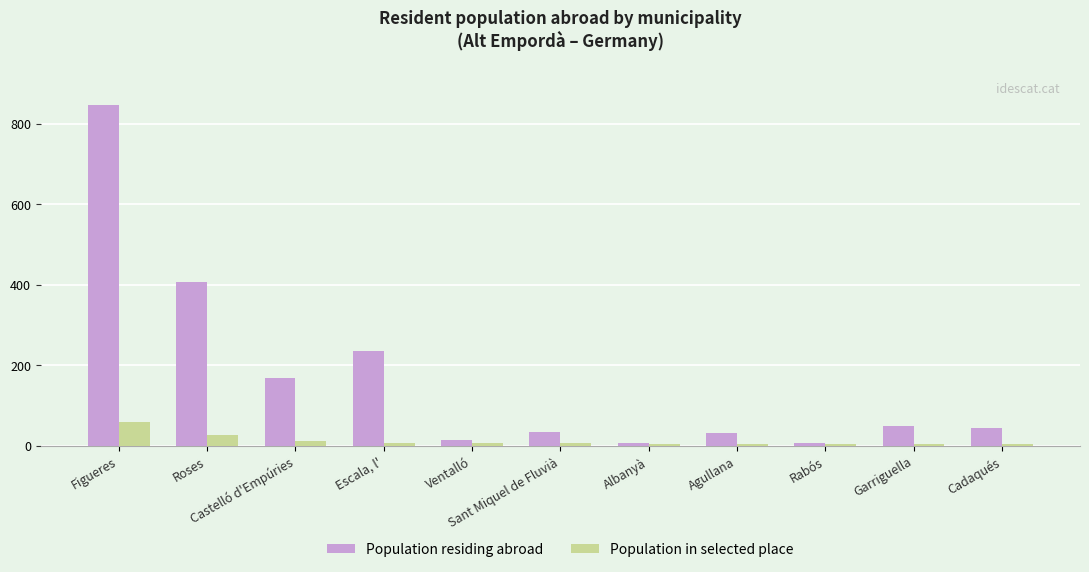

What is the lowest value of the Population residing abroad series?

7